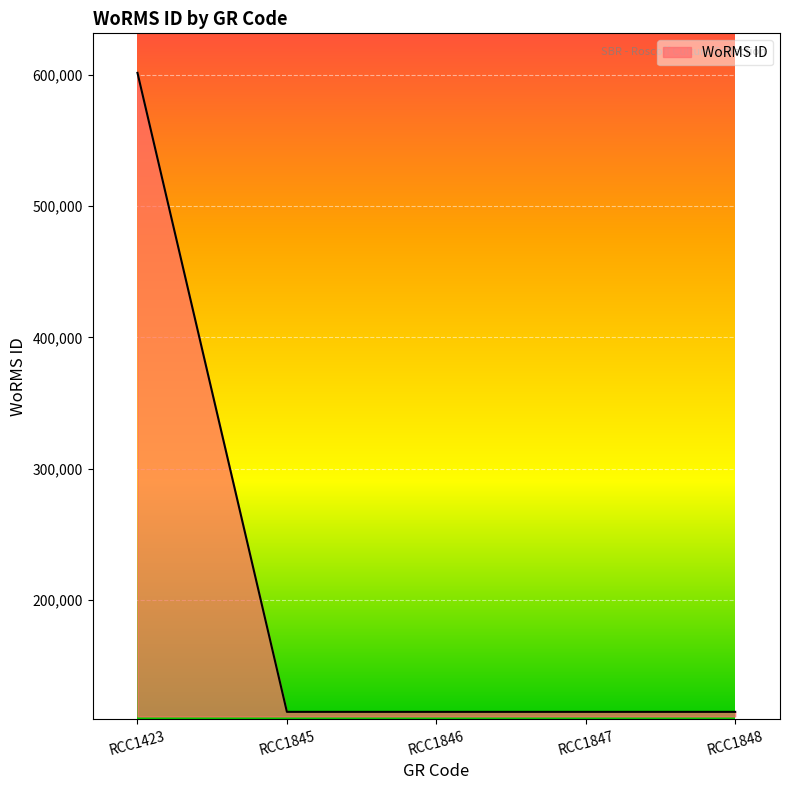

Between RCC1848 and RCC1423, which is larger?

RCC1423